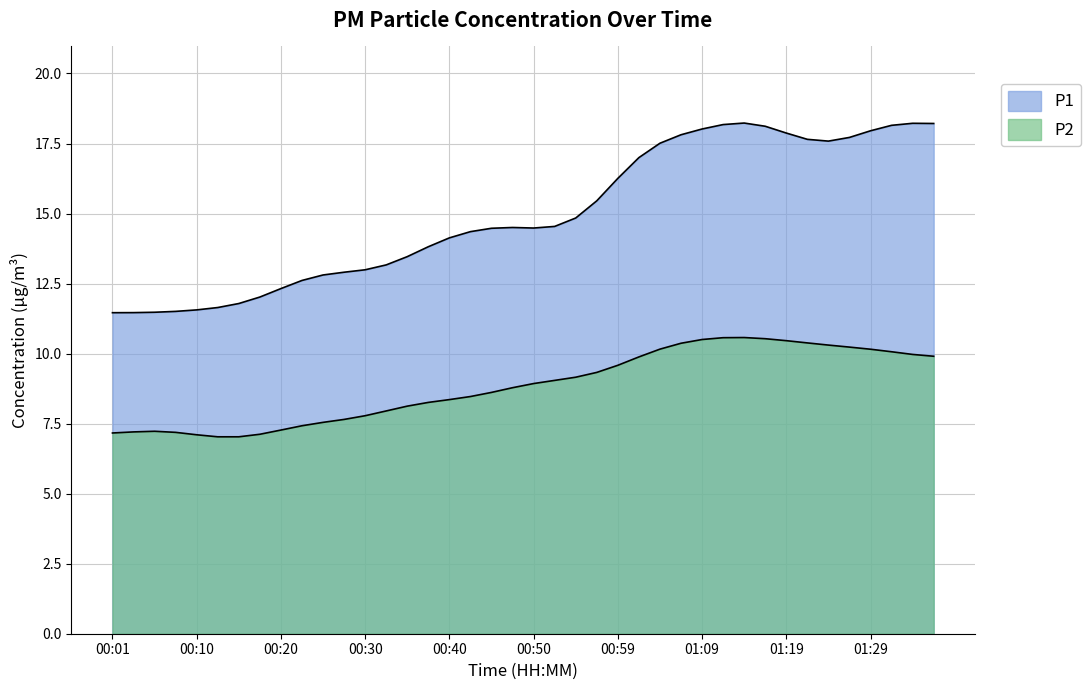

Does the chart display data point markers on the line(s)?

No